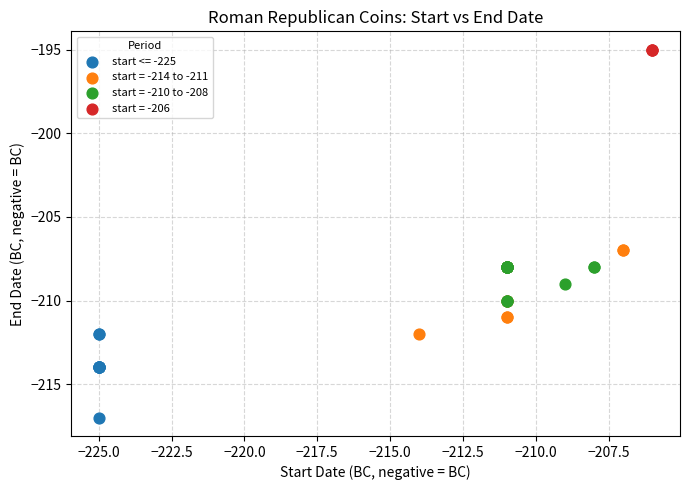

Which series reaches the maximum Y coordinate?

start = -206